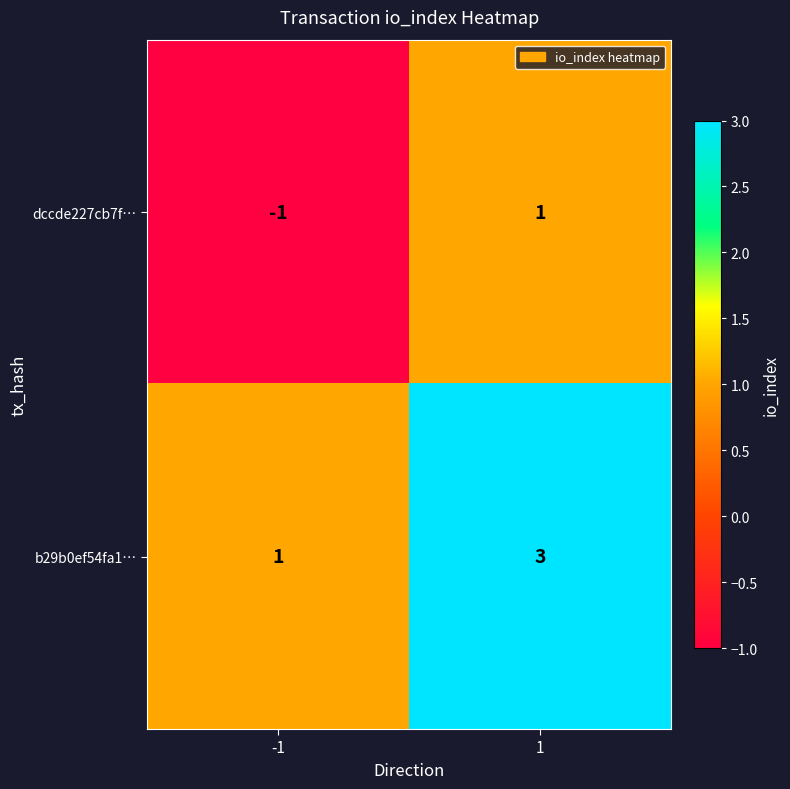

Reading left to right, list all the values displayed in this chart.

dccde227cb7f…: -1=-1	1=1
b29b0ef54fa1…: -1=1	1=3